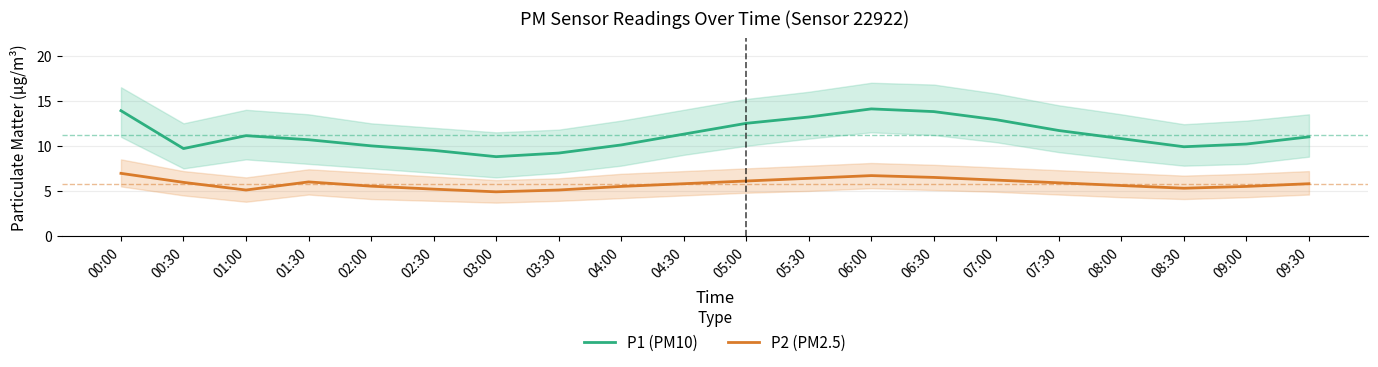

What is the label of the 13th point from the right?

03:30